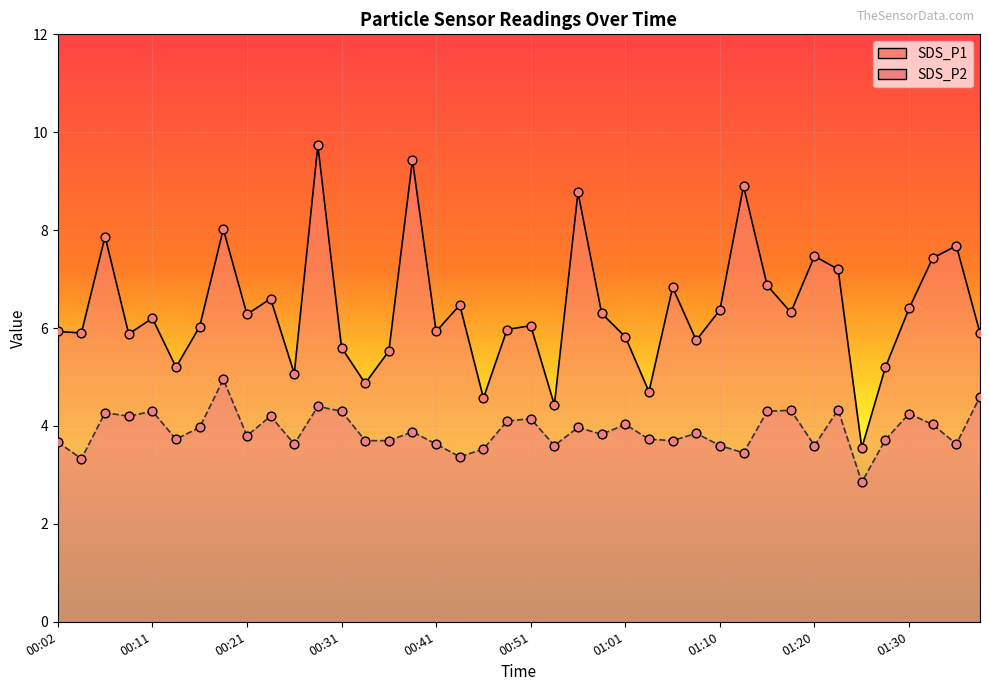

What are all the series names shown in the legend?

SDS_P1, SDS_P2